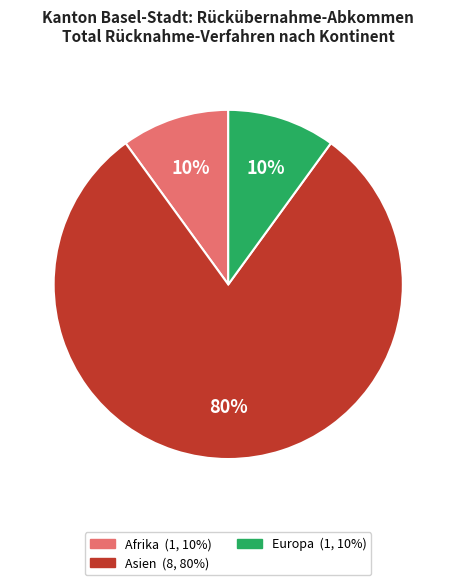

Count the number of slices in the pie.

3